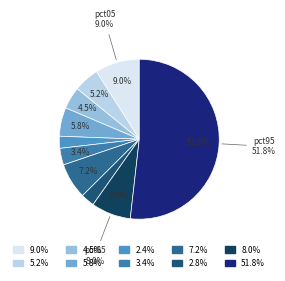

Which category has the smallest portion of the pie?

pct45